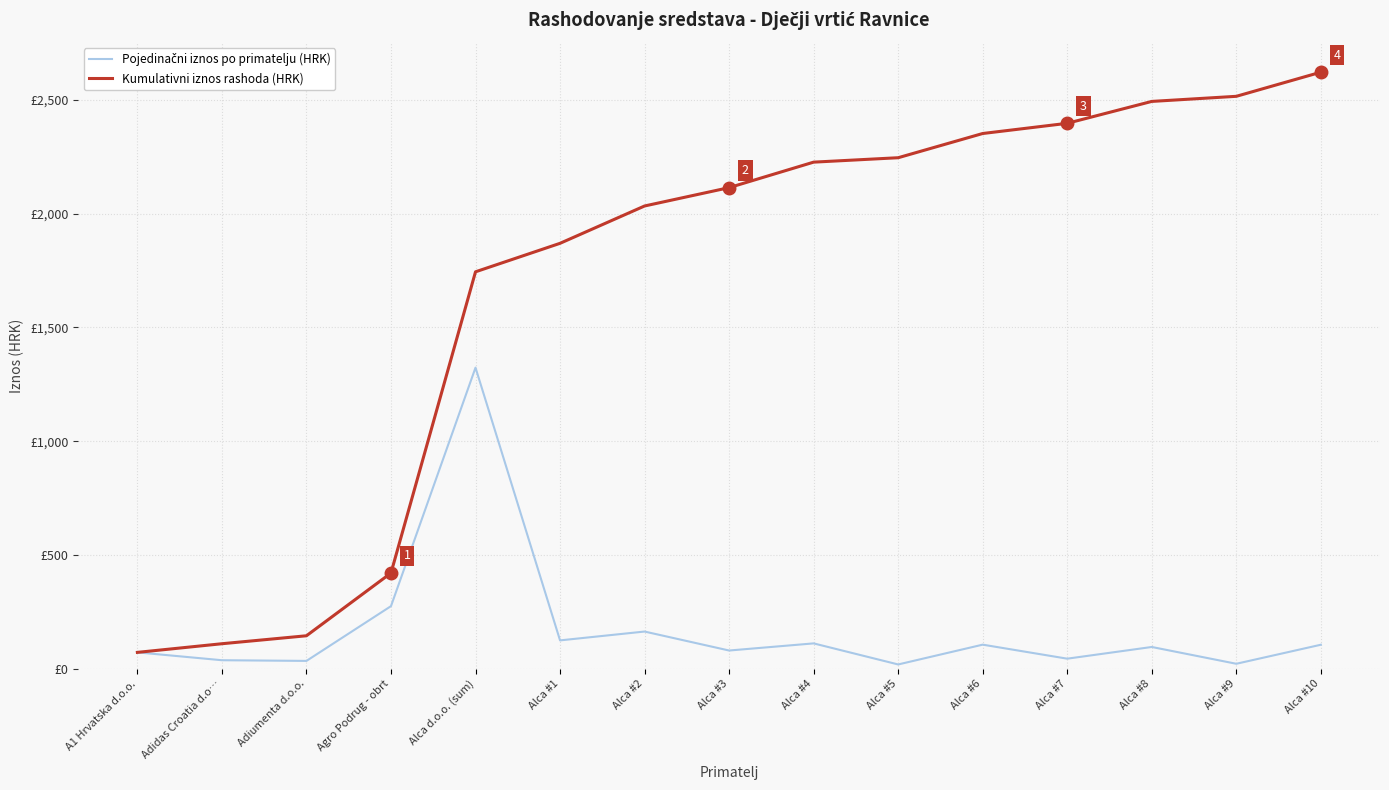

Is this an area chart (filled region under the line)?

No